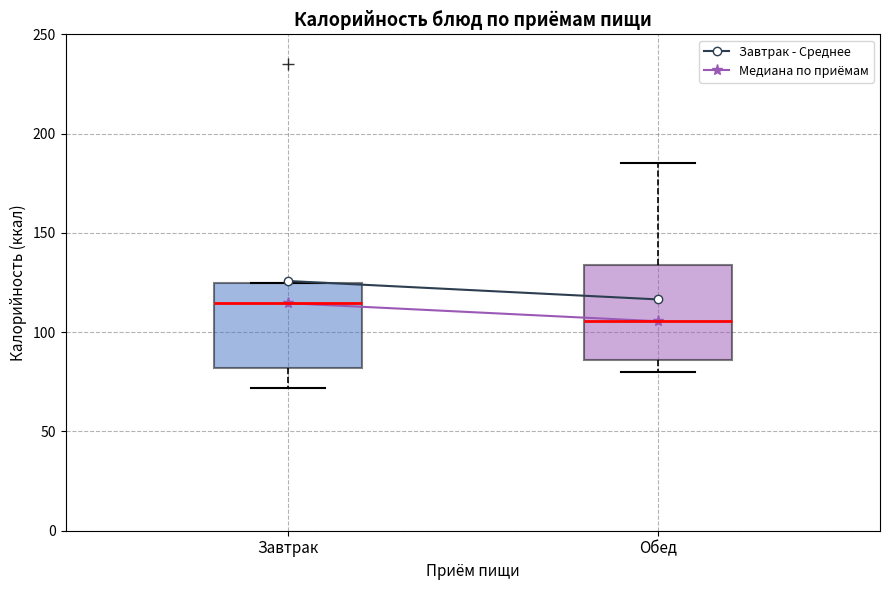

Where does the upper whisker of the box for Обед end on the y-axis? The values are not printed on the chart, so give them approximately, as read against the axis.

185